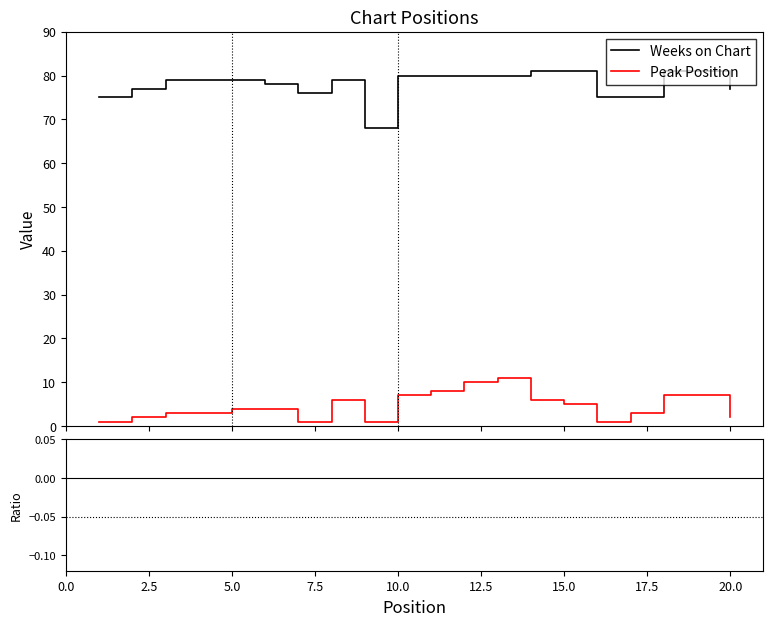

Reading right to left, transcribe all the data shown in this chart.

Weeks on Chart: 77.0	81.0	81.0	75.0	75.0	81.0	81.0	80.0	80.0	80.0	80.0	68.0	79.0	76.0	78.0	79.0	79.0	79.0	77.0	75.0
Peak Position: 2.0	7.0	7.0	3.0	1.0	5.0	6.0	11.0	10.0	8.0	7.0	1.0	6.0	1.0	4.0	4.0	3.0	3.0	2.0	1.0
(Peak-Weeks)/Weeks: -1.0	-0.9	-0.9	-1.0	-1.0	-0.9	-0.9	-0.9	-0.9	-0.9	-0.9	-1.0	-0.9	-1.0	-0.9	-0.9	-1.0	-1.0	-1.0	-1.0